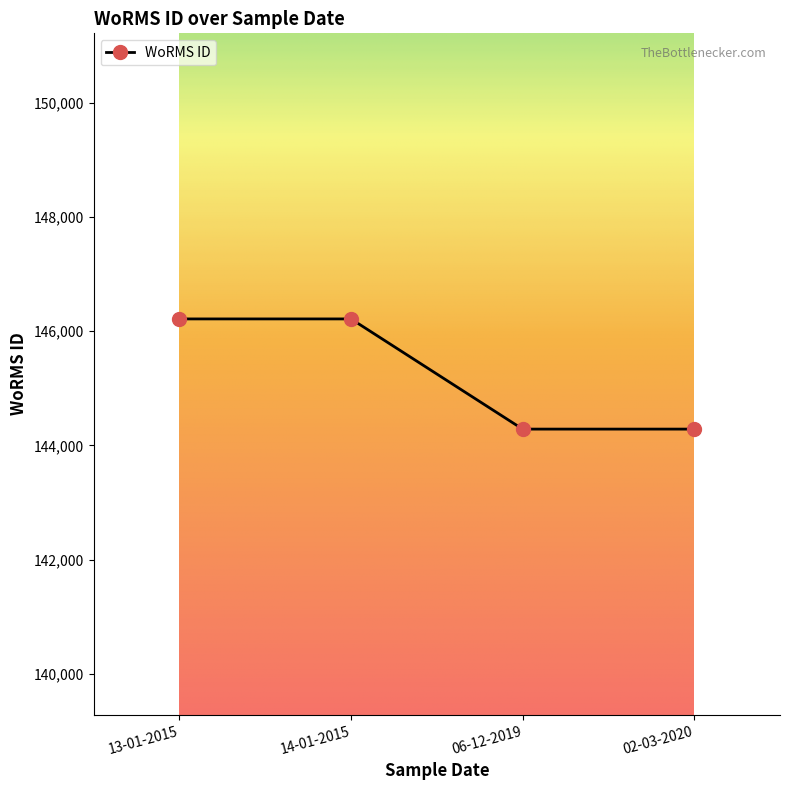

What is the value of the 1st point from the left?

146216